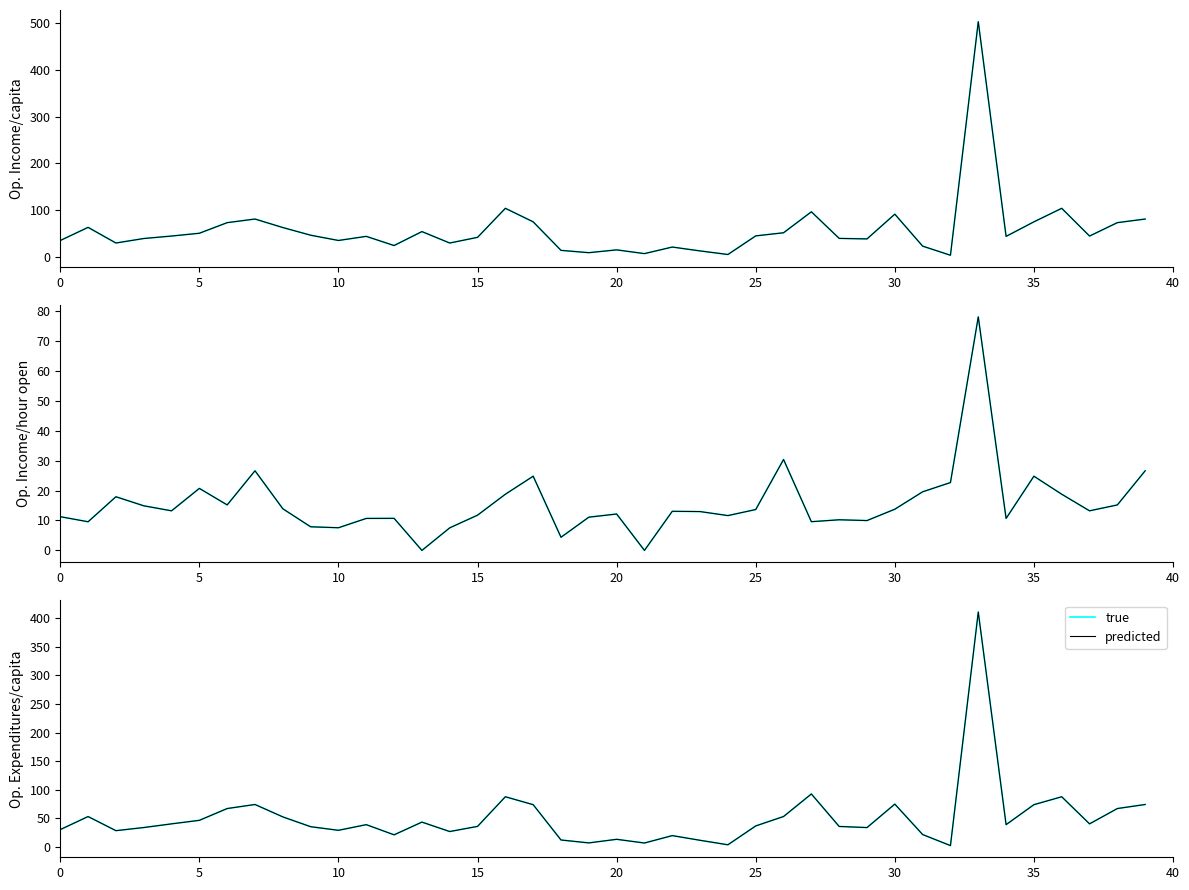

What is the difference between the maximum and minimum values in the true series?

407.8